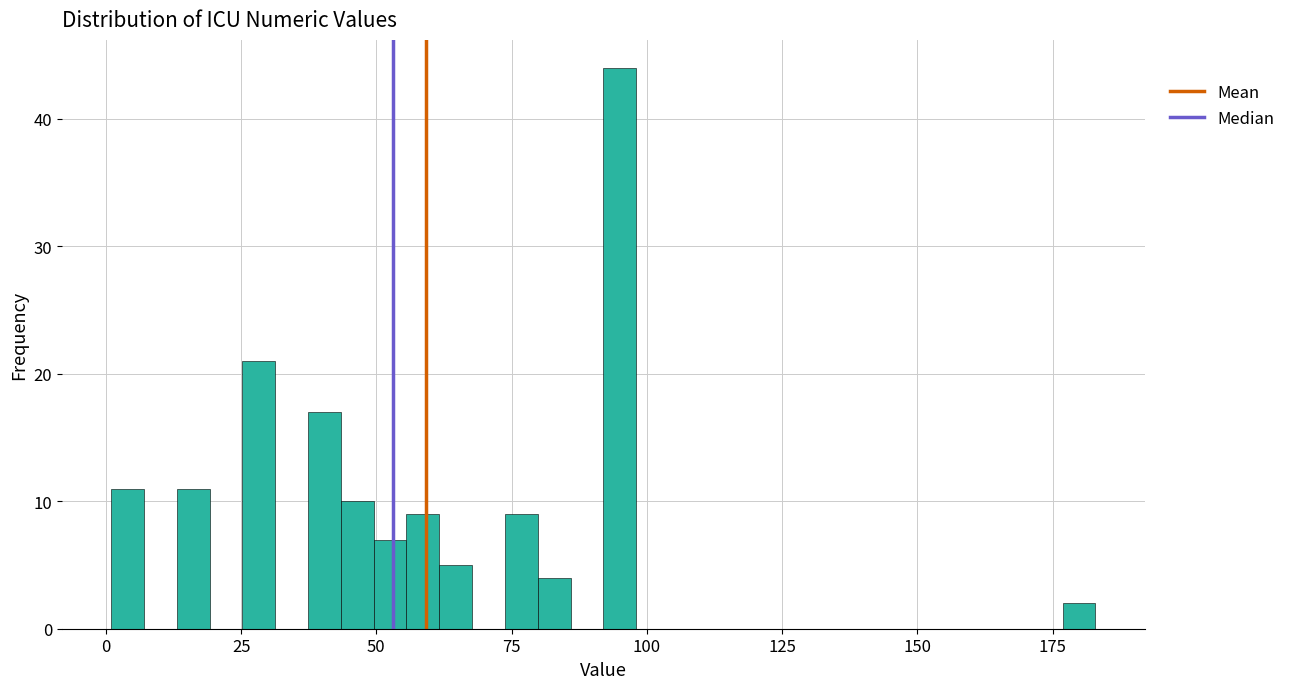

Around what value on the x-axis is the tallest bar? Give the approximate position of its centre, as read against the axis.

95